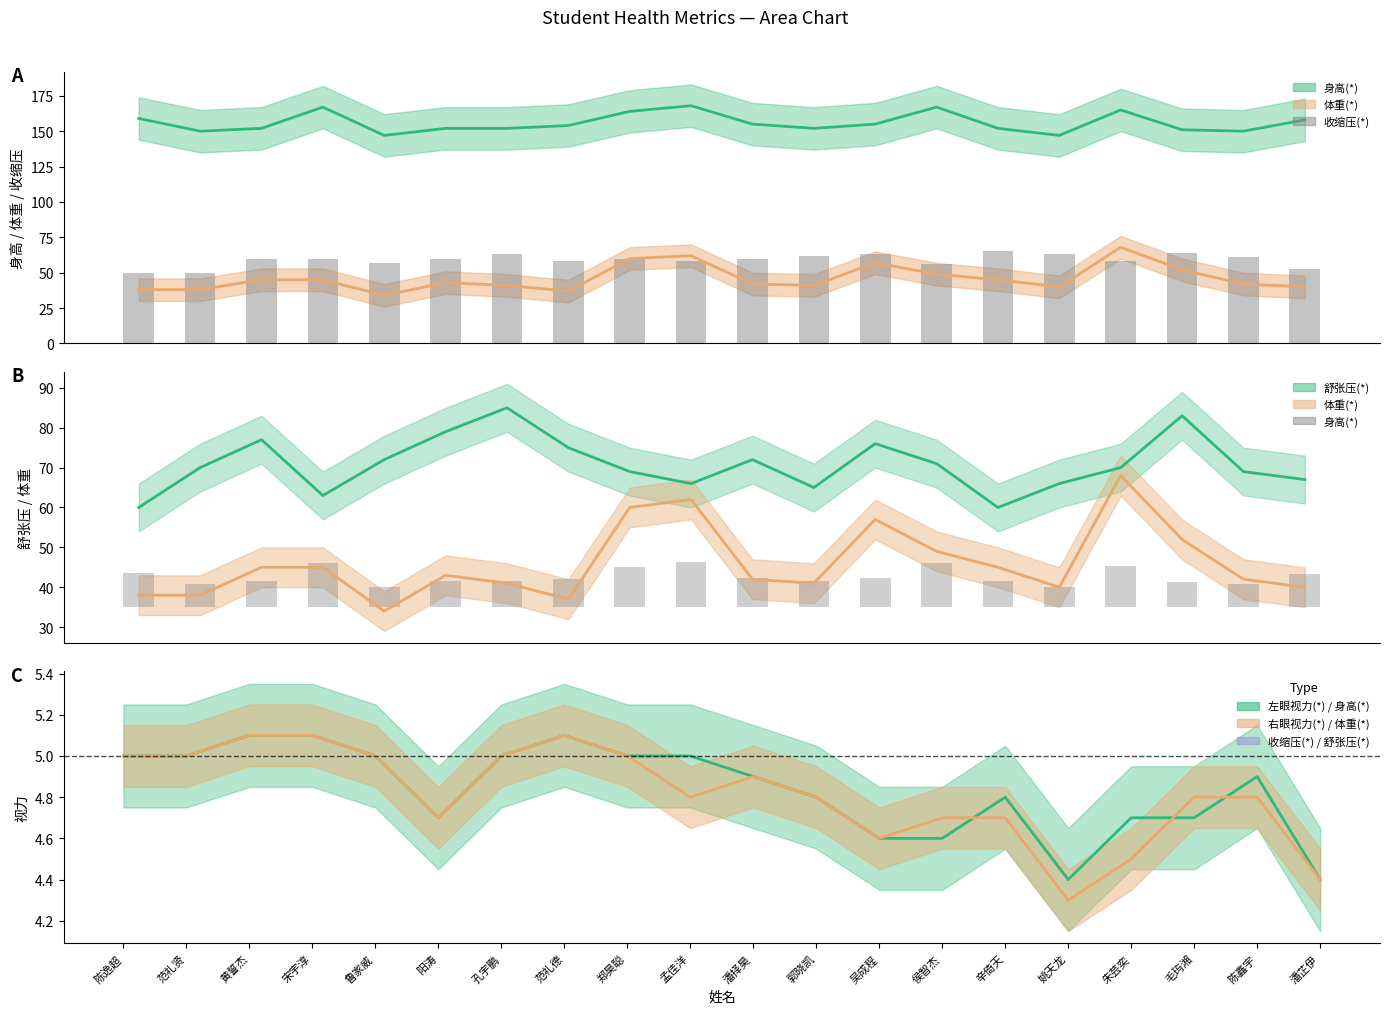

What is the label of the 17th bar from the right?

宋宇淳